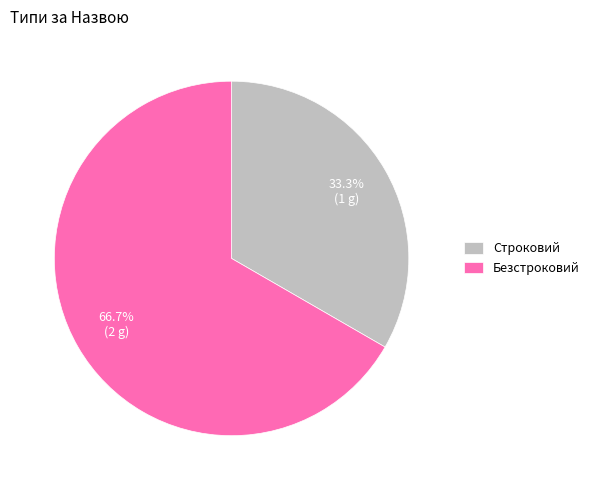

What percentage is the Безстроковий slice, to the nearest percent?

67%